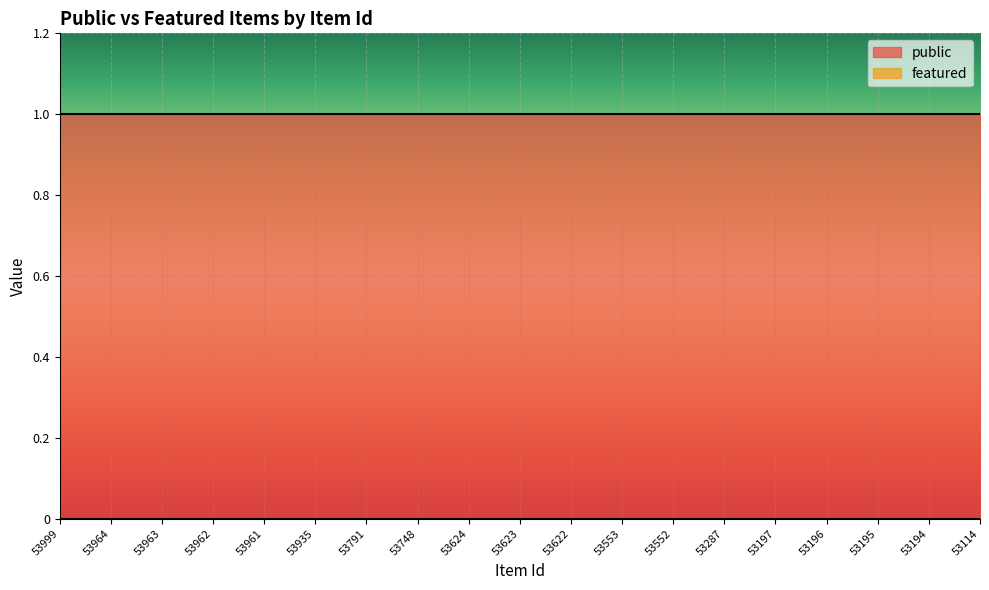

True or false: public and featured cross at least once.

False